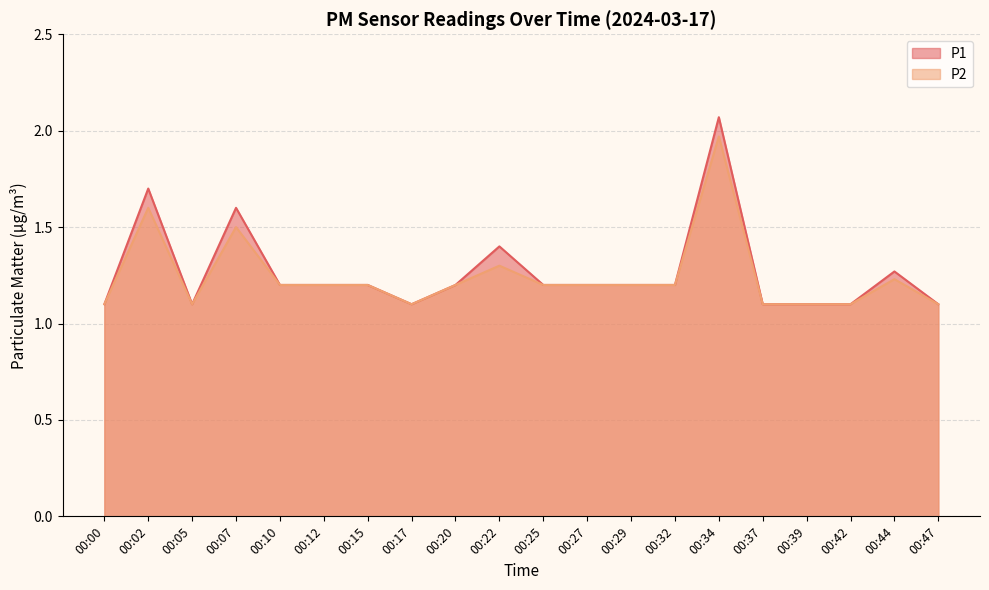

At how many categories does at least one series exceed 1?

20